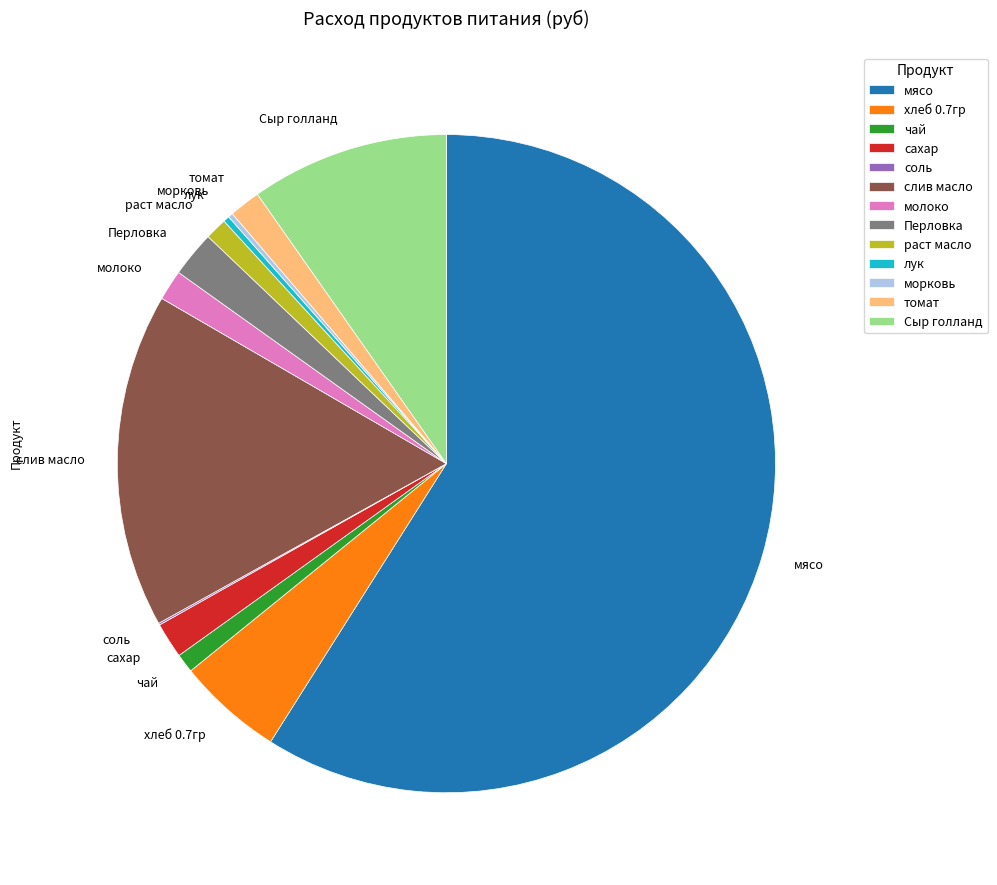

What is the largest slice in the pie chart?

мясо